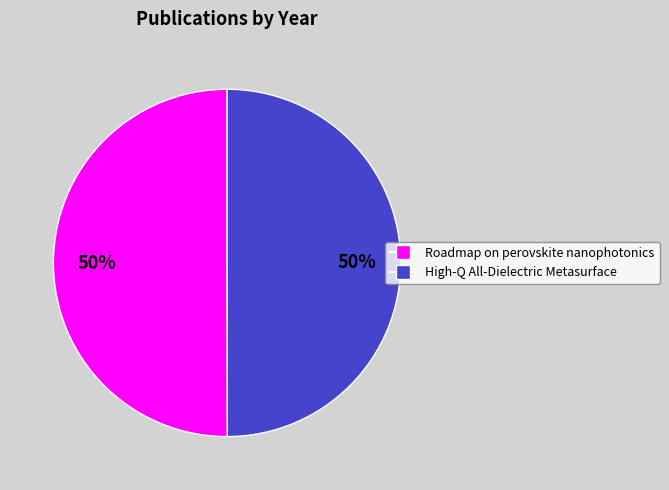

What percentage is the High-Q All-Dielectric Metasurface slice, to the nearest percent?

50%